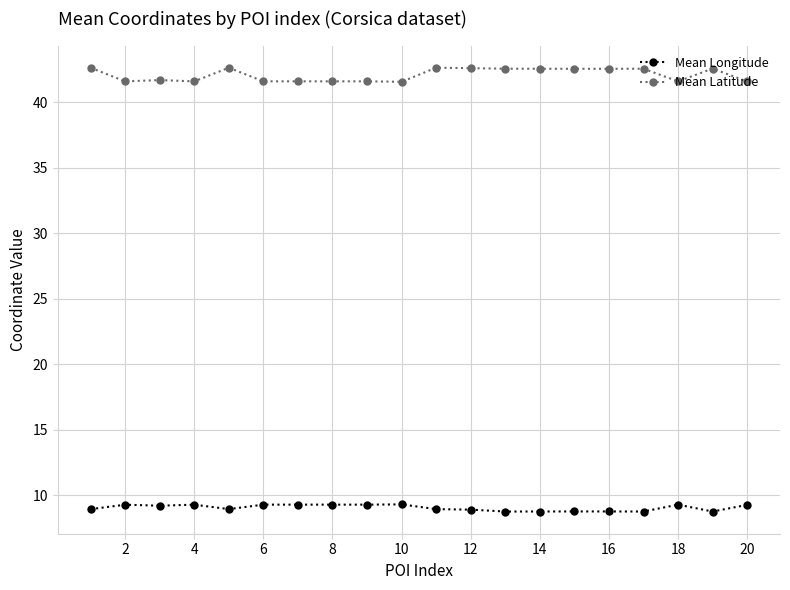

Which series has the largest range (max minus min)?

Mean Latitude